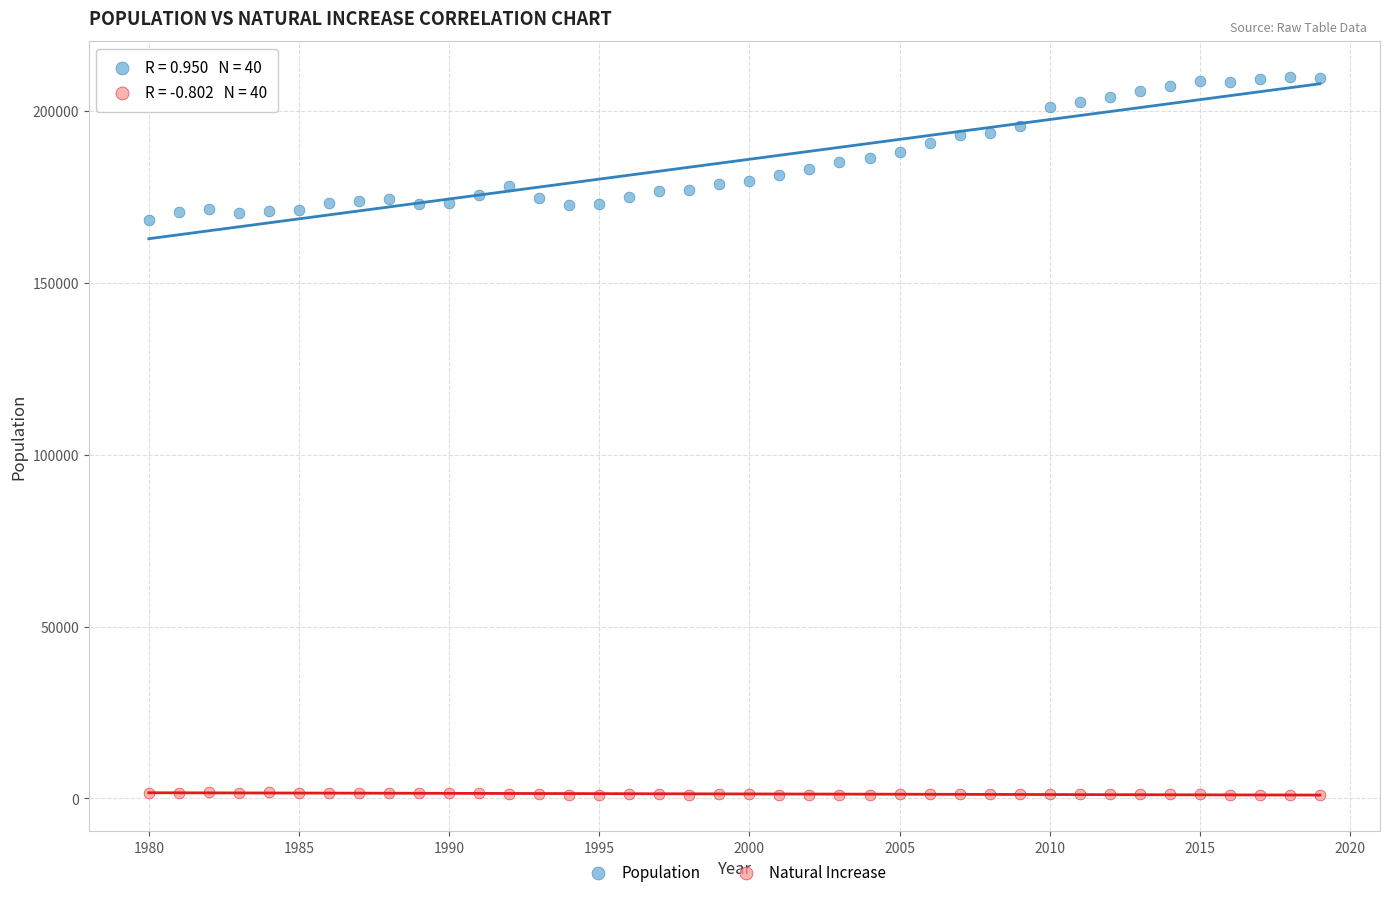

Which series reaches the maximum Y coordinate?

Population